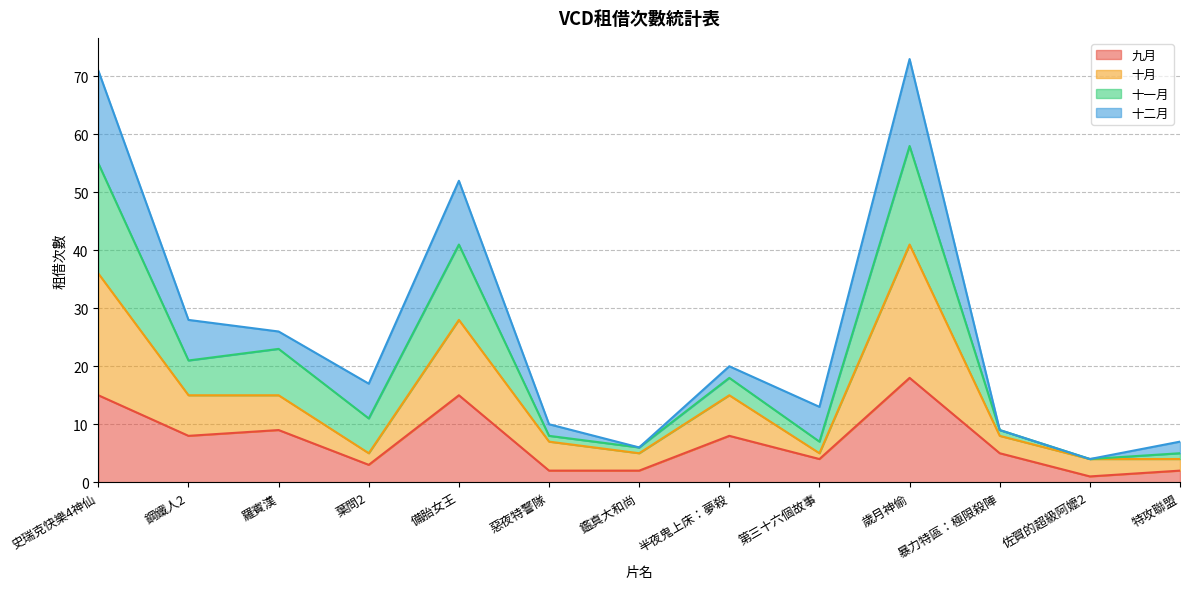

At which category does 九月 reach its first local peak?

羅賓漢